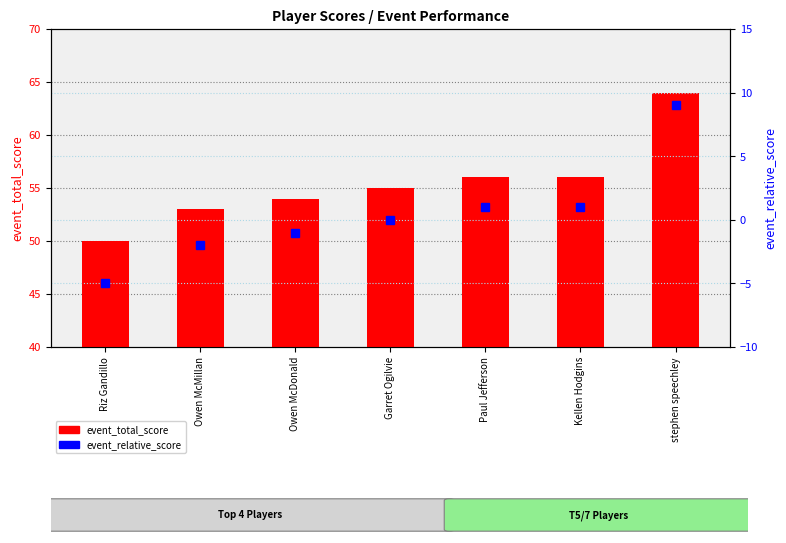

How many data points in event_relative_score are less than 0?

3